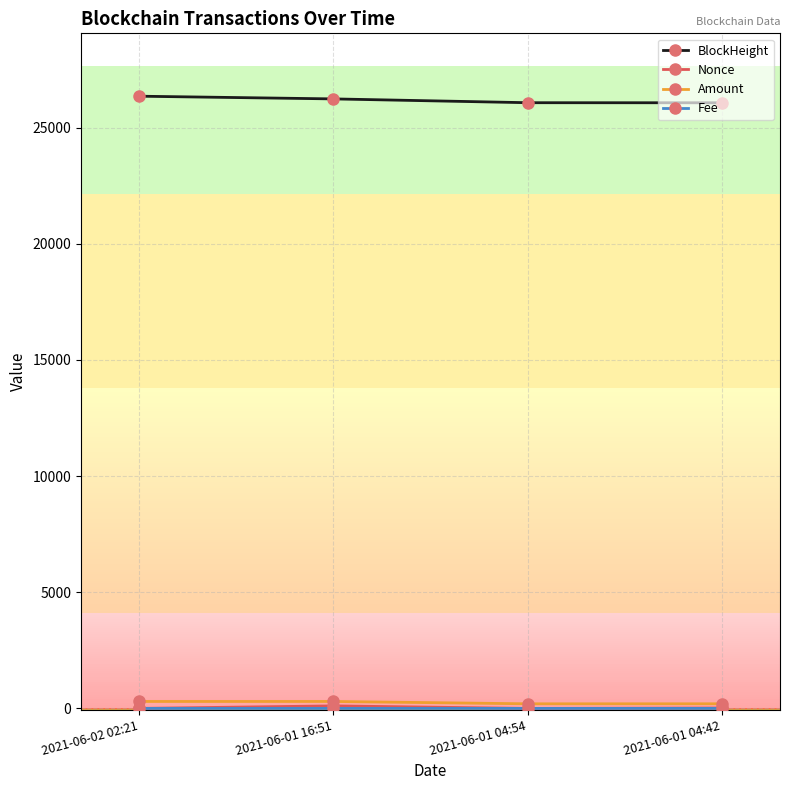

What is the label of the 4th point from the left?

2021-06-01 04:42